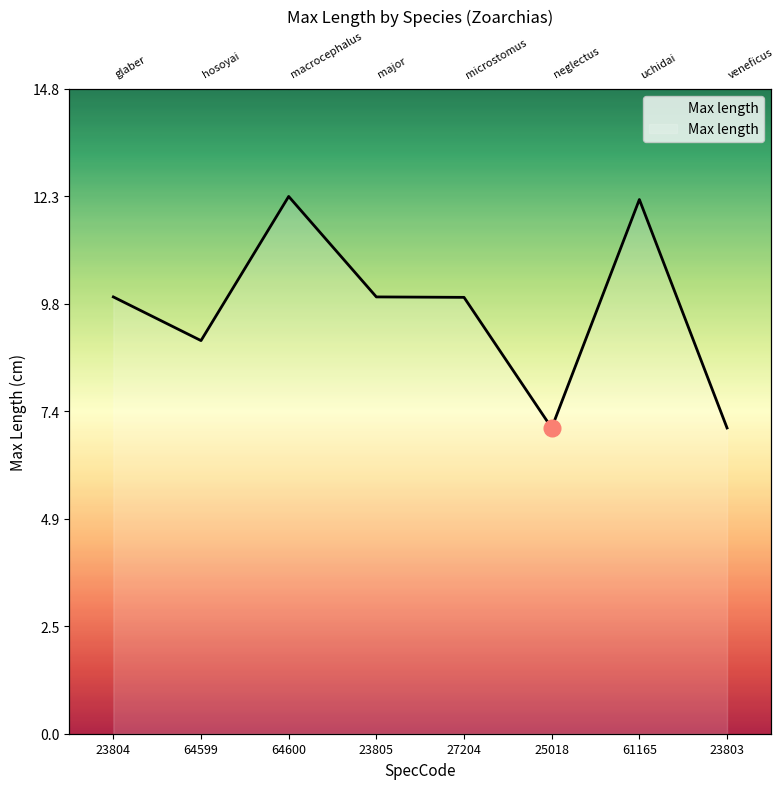

What is the change in value from 64599 to 61165?

+3.2